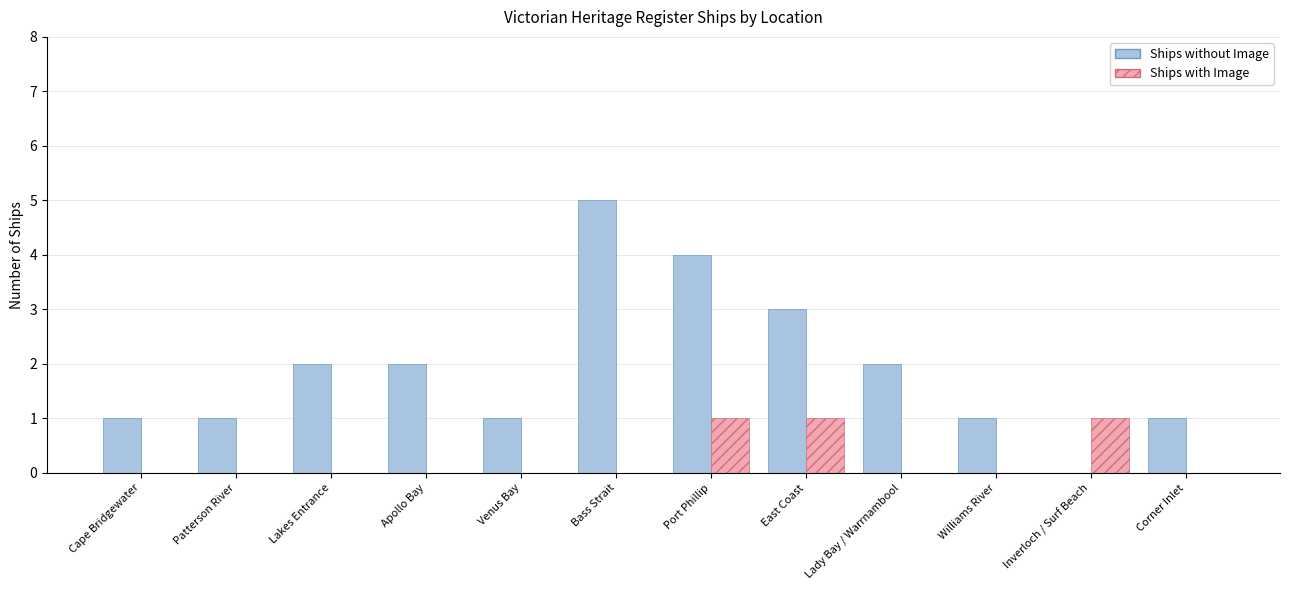

How many groups of bars are there?

12